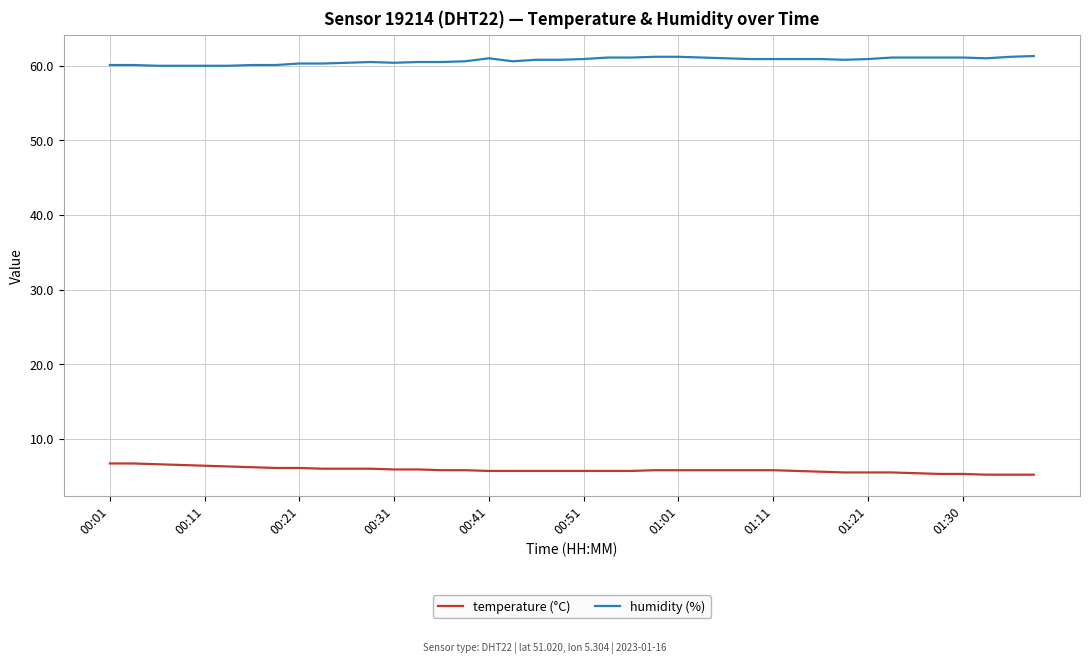

What is the greatest value displayed?

61.3